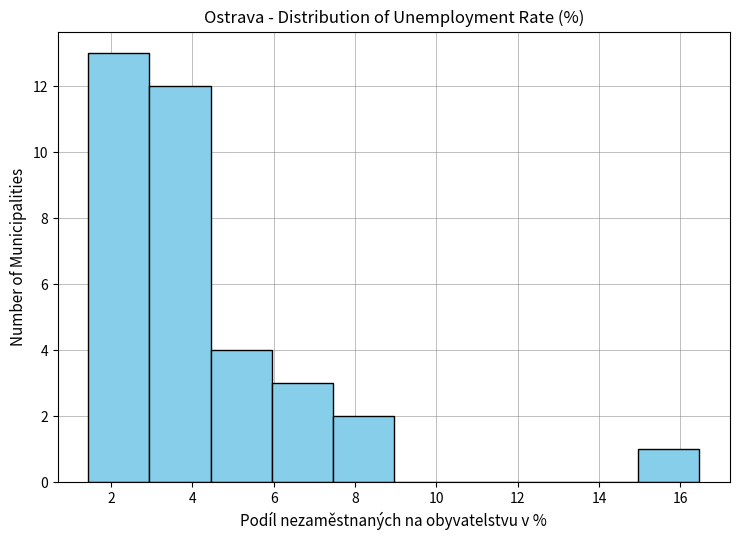

Reading left to right, list every bar in this chart as the range it spans on the x-axis followed by its height. Neither the bar edges nor the heights are printed on the chart, so give them approximately, as read against the axes.

1.4 to 3.0: 13
3.0 to 4.4: 12
4.4 to 6.0: 4
6.0 to 7.4: 3
7.4 to 9.0: 2
9.0 to 10.4: 0
10.4 to 12.0: 0
12.0 to 13.4: 0
13.4 to 15.0: 0
15.0 to 16.4: 1